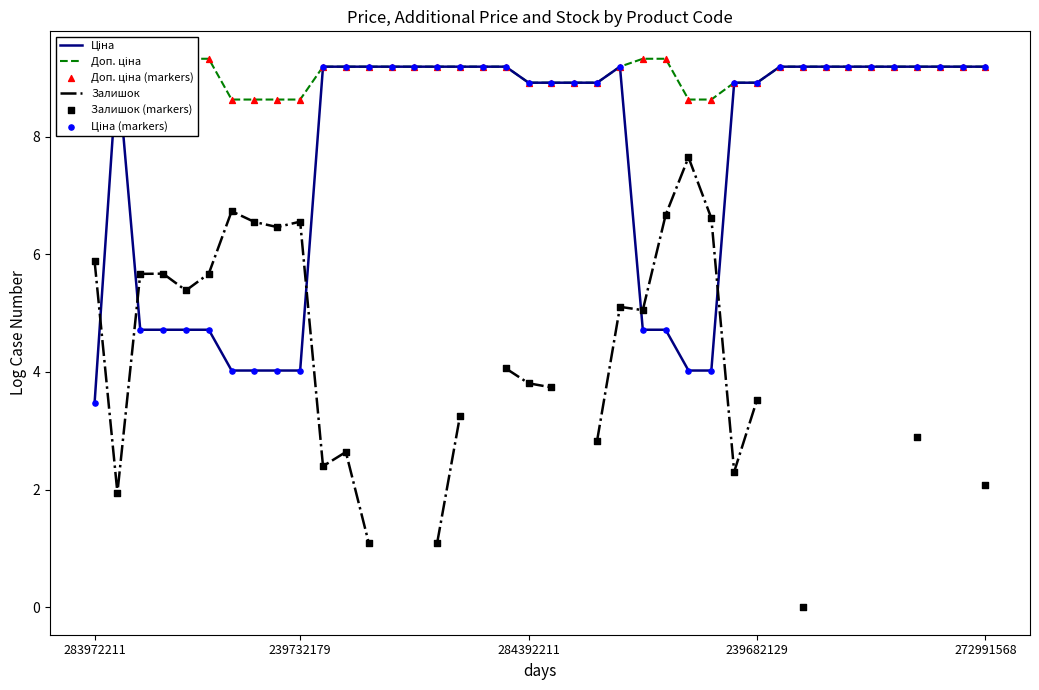

Is the value of Доп. ціна (markers) at 239682129 greater than the value of Ціна at 239682129?

No